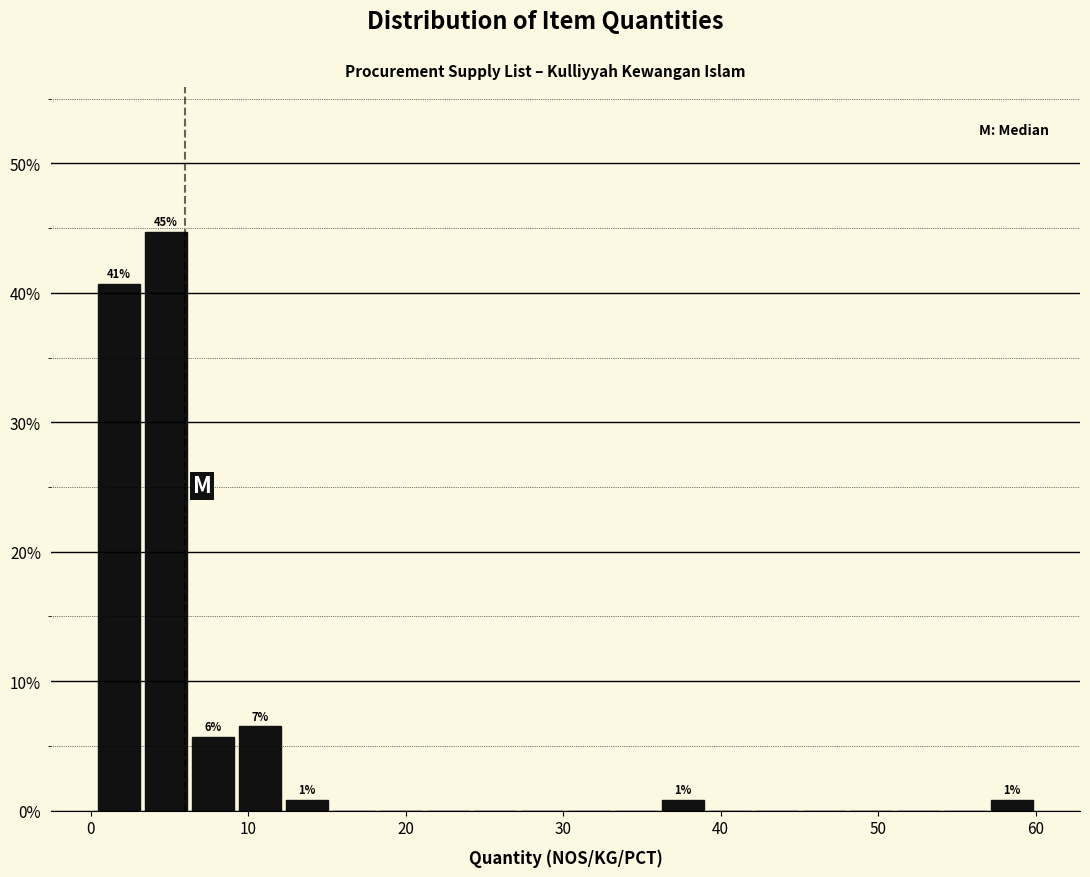

Read against the x-axis, roughly where is the centre of the tallest bar?

5